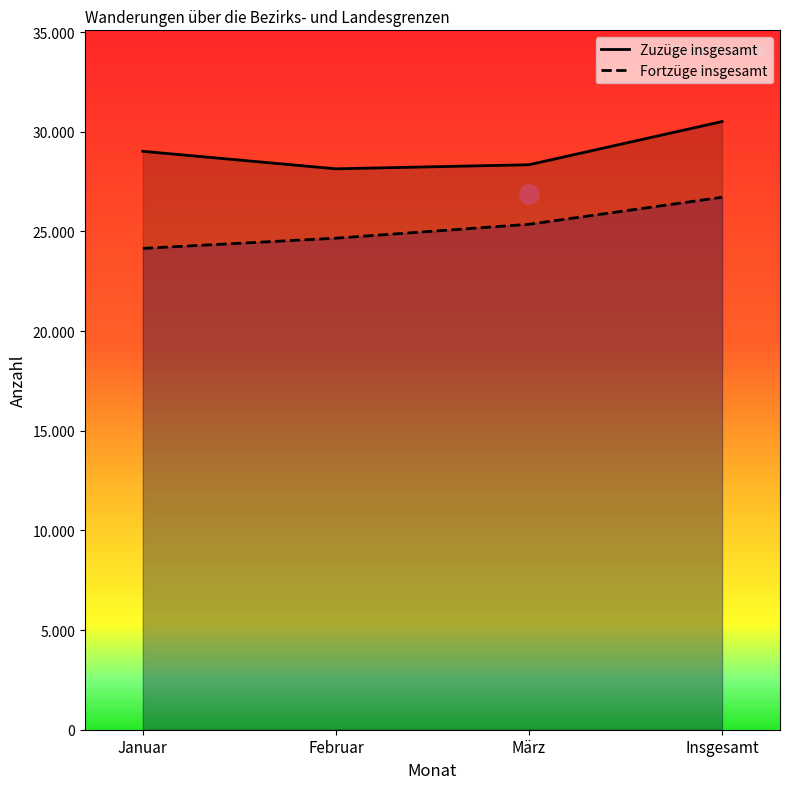

At which label does Zuzüge insgesamt reach its peak?

Insgesamt